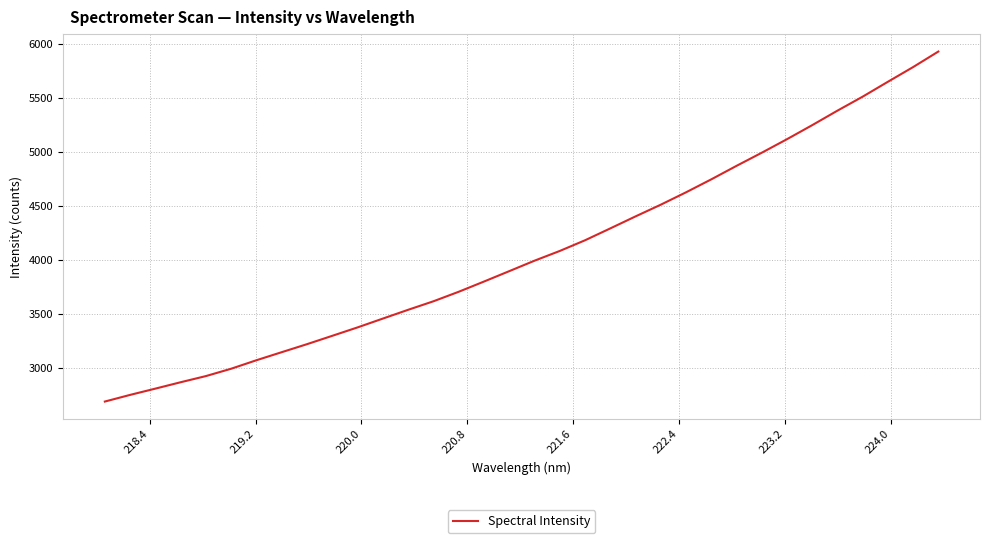

What is the difference between the maximum and minimum values?

3242.0